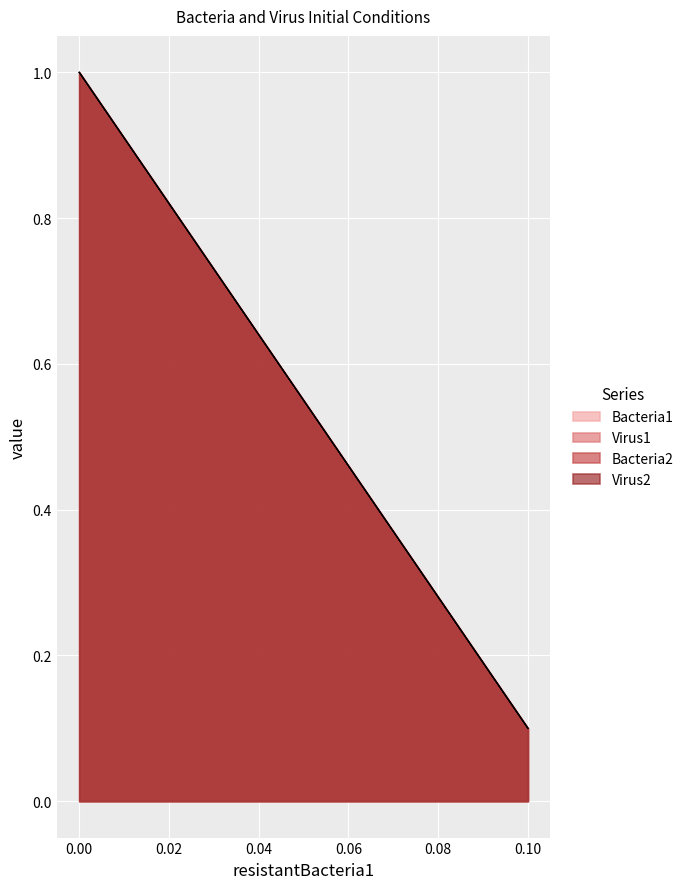

What is the difference between the maximum and minimum values in the Virus1 series?

0.9